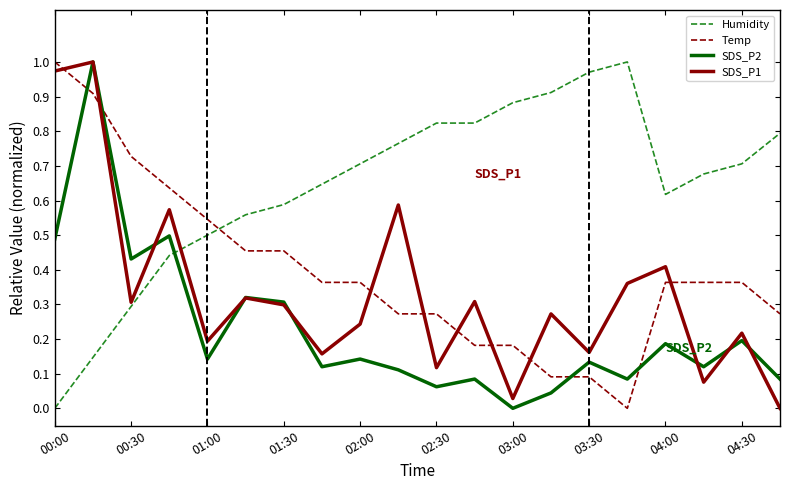

Which series has the largest total across all categories?

Humidity